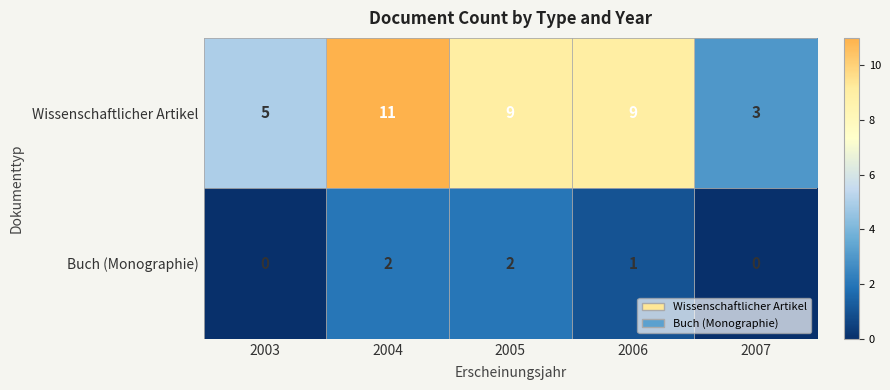

Reading left to right, what are all the values shown in this chart?

Wissenschaftlicher Artikel: 2003=5	2004=11	2005=9	2006=9	2007=3
Buch (Monographie): 2003=0	2004=2	2005=2	2006=1	2007=0